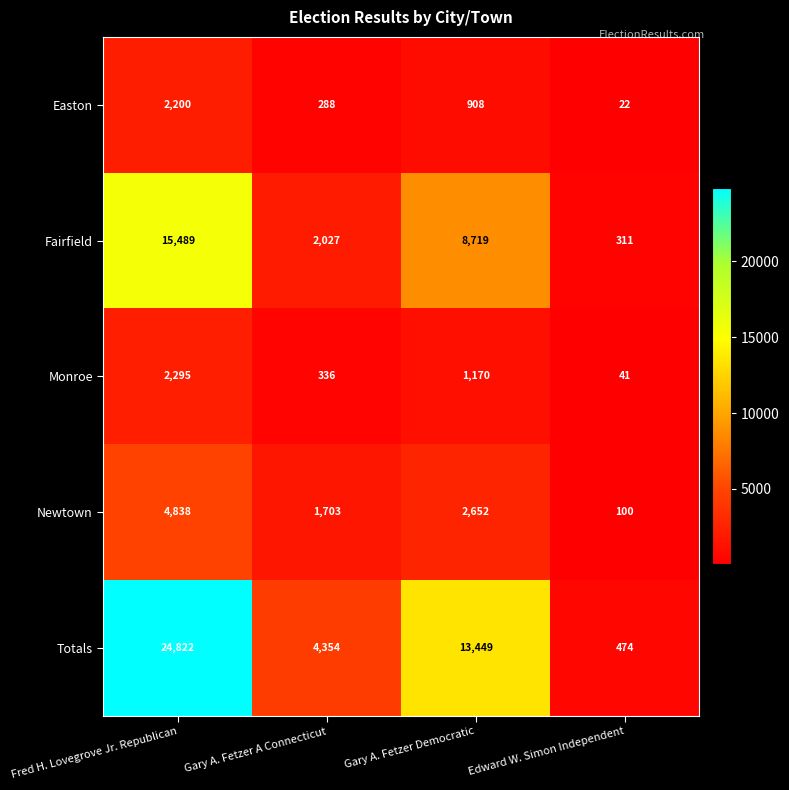

Which series changed the most between Fred H. Lovegrove Jr. Republican and Gary A. Fetzer A Connecticut?

Totals